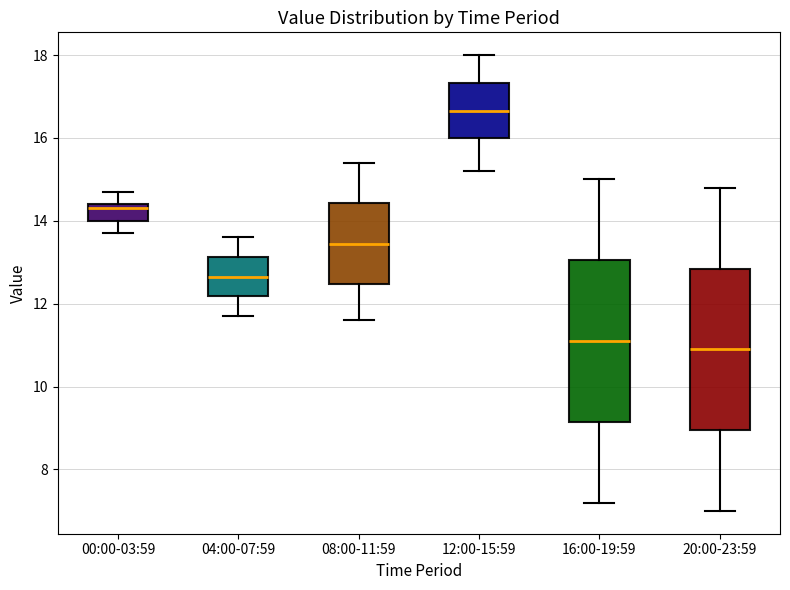

Where does the upper whisker of the box for 12:00-15:59 end on the y-axis? The values are not printed on the chart, so give them approximately, as read against the axis.

18.0